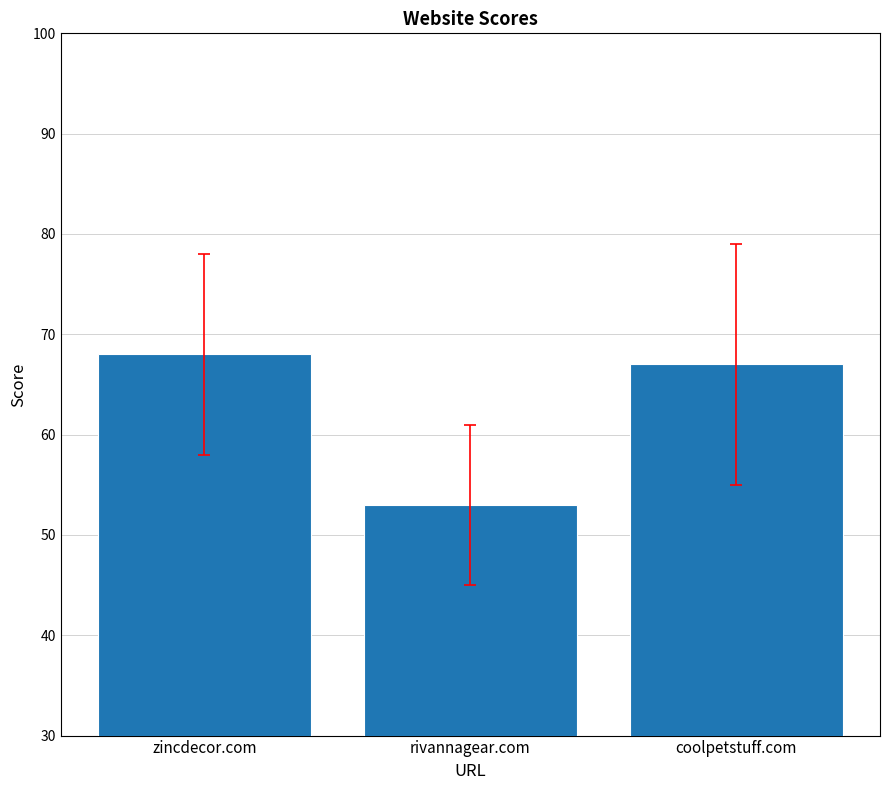

What is the label of the 2nd bar from the left?

rivannagear.com